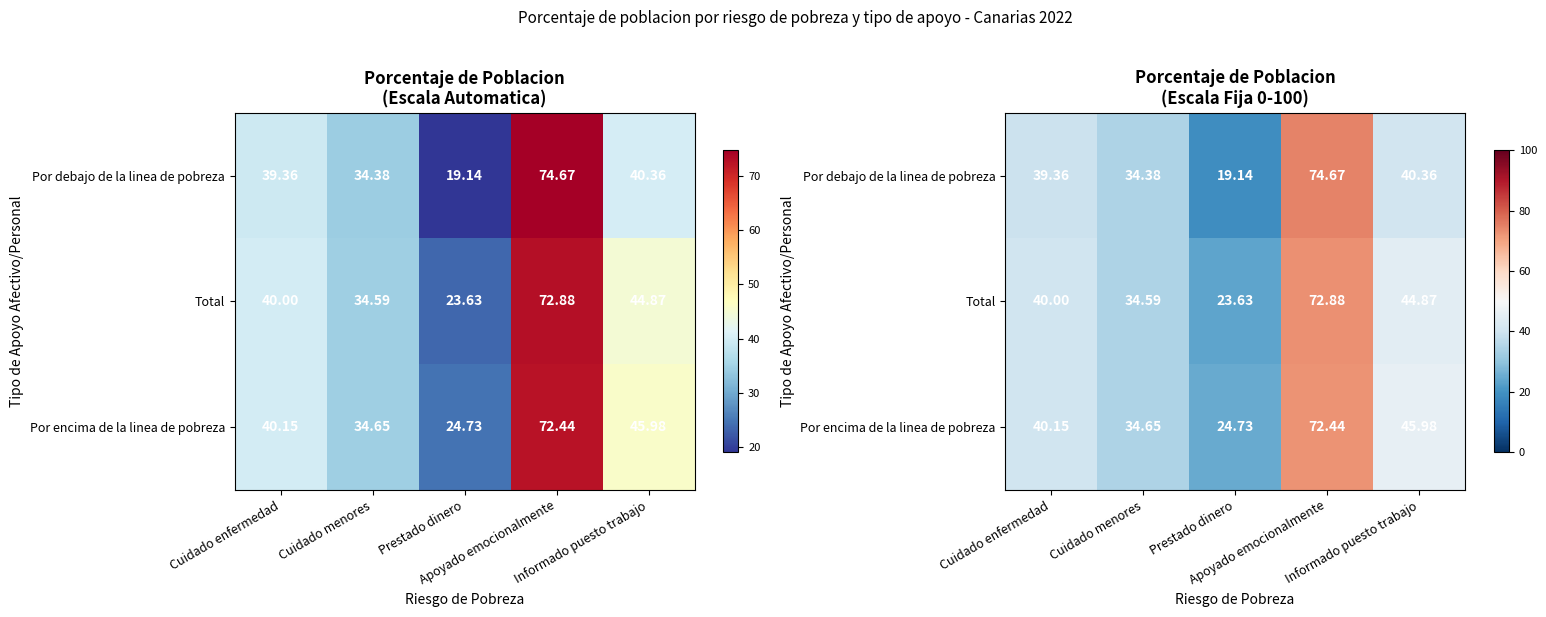

How many data points in Total are above 40?

2